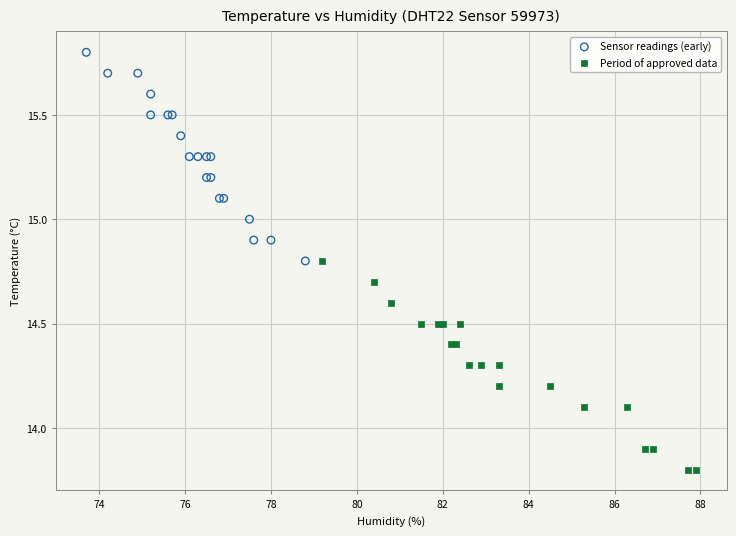

Which series reaches the maximum Y coordinate?

Sensor readings (early)